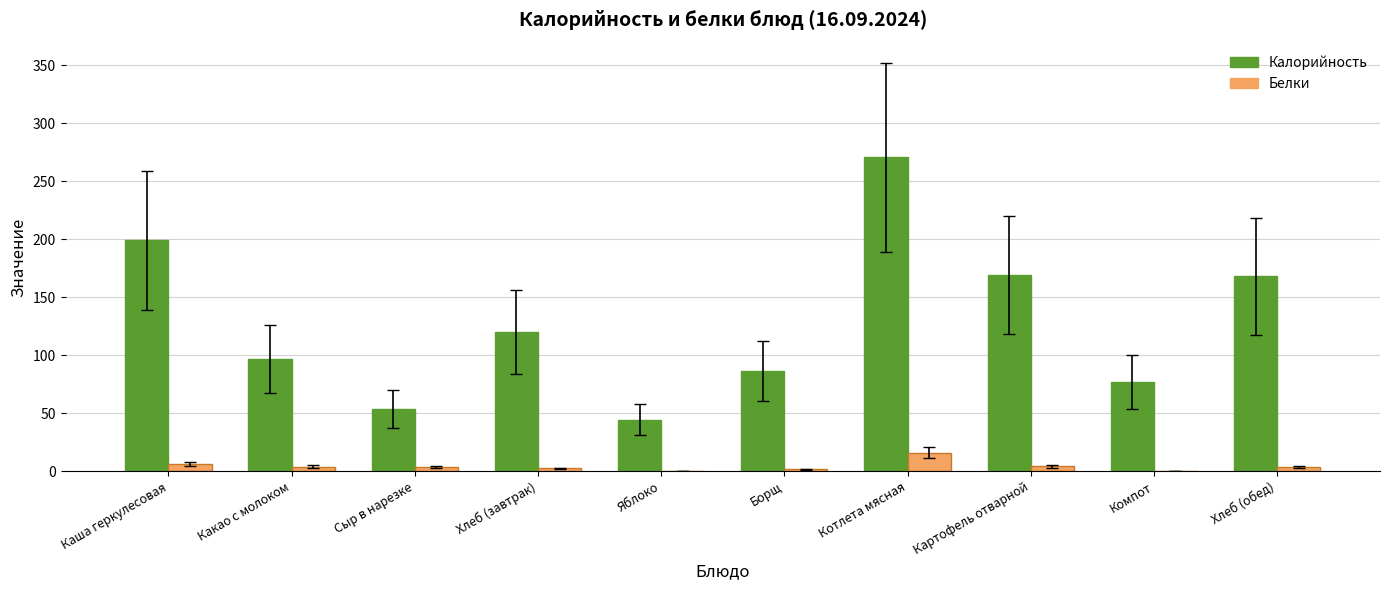

What is the approximate value of Белки at Компот?

0.5